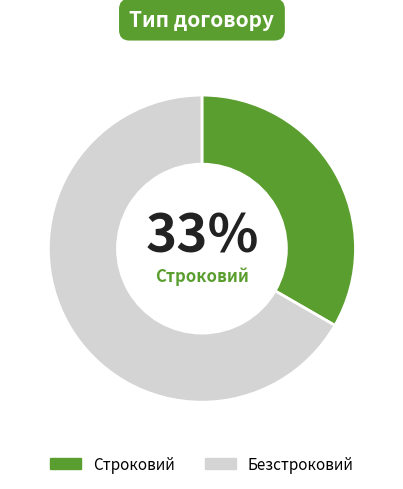

How many segments does this pie chart have?

2